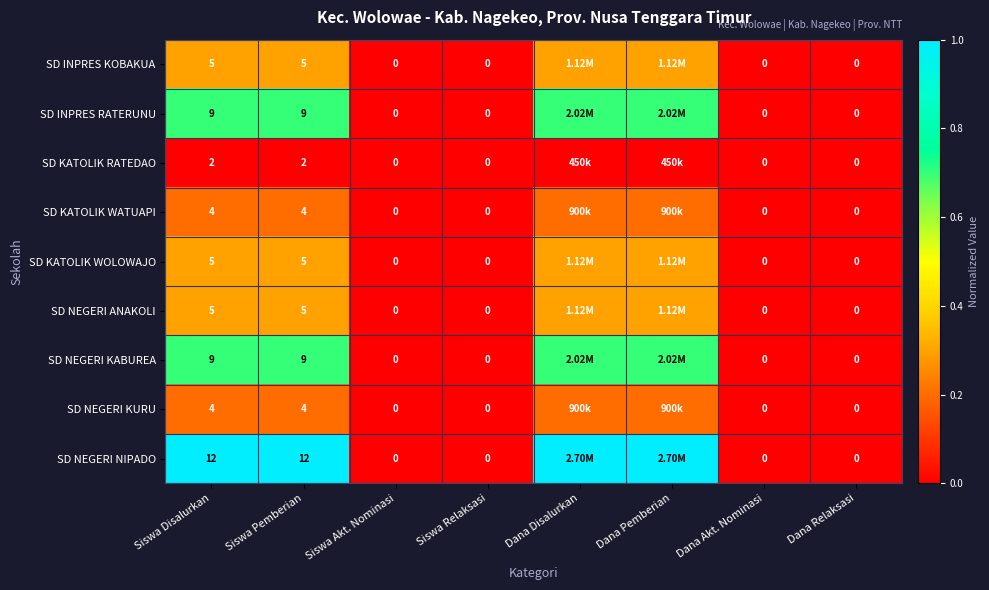

Which series changed the most between Siswa Pemberian and Dana Akt. Nominasi?

SD NEGERI NIPADO